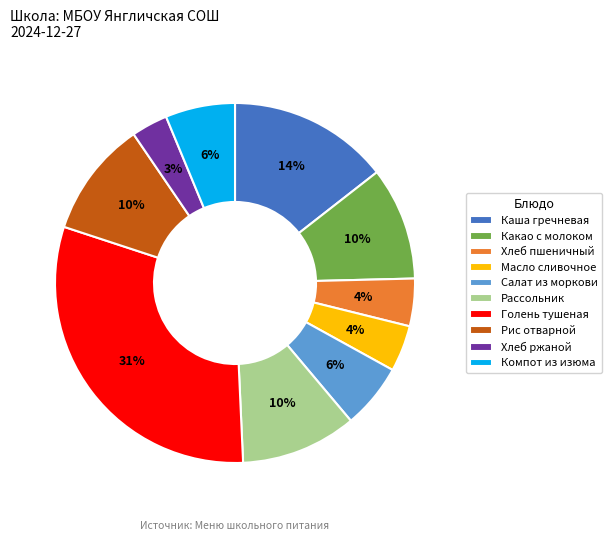

What is the ratio of the value at Салат из моркови to the value at Рассольник?

0.6